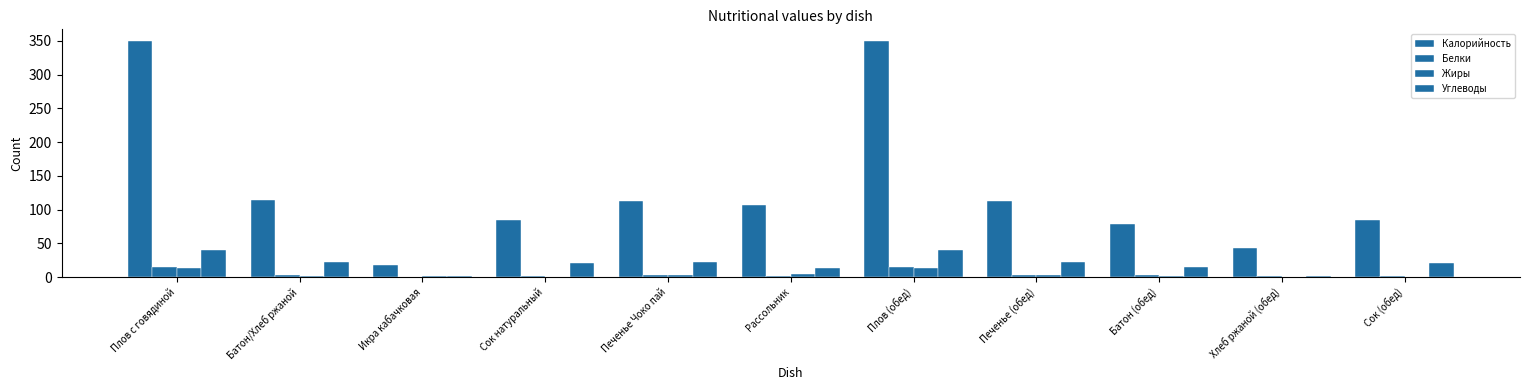

Count the number of data series in this chart.

4